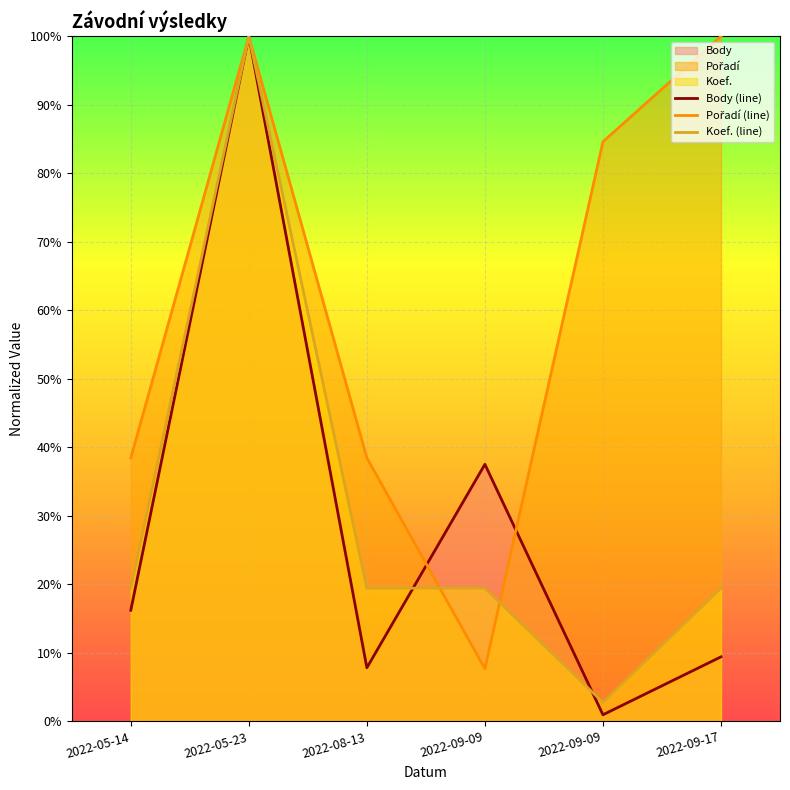

Which series changed the most between 2022-05-23 and 2022-09-17?

Body (line)